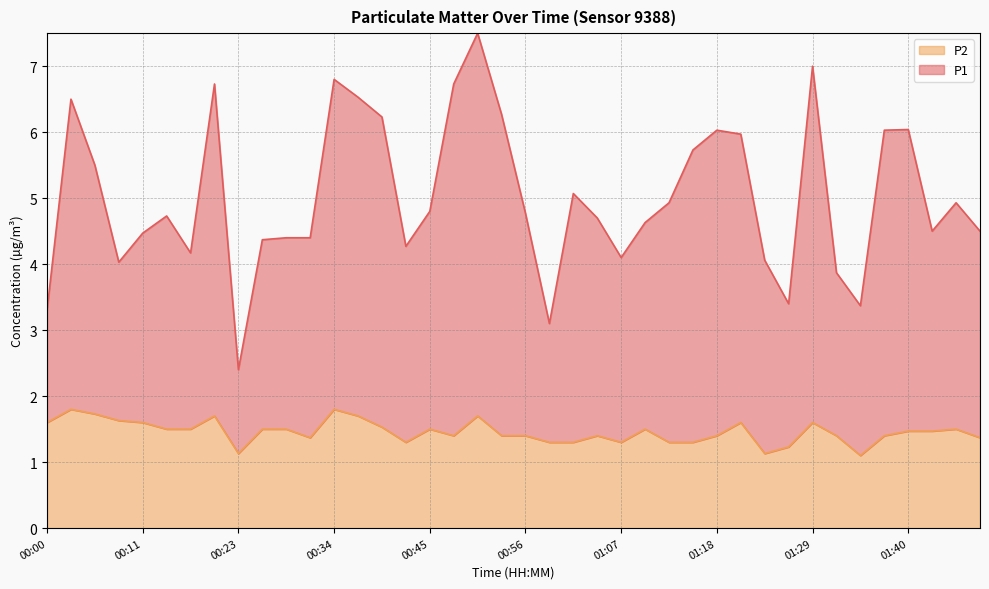

What is the label of the 22nd point from the left?

00:59